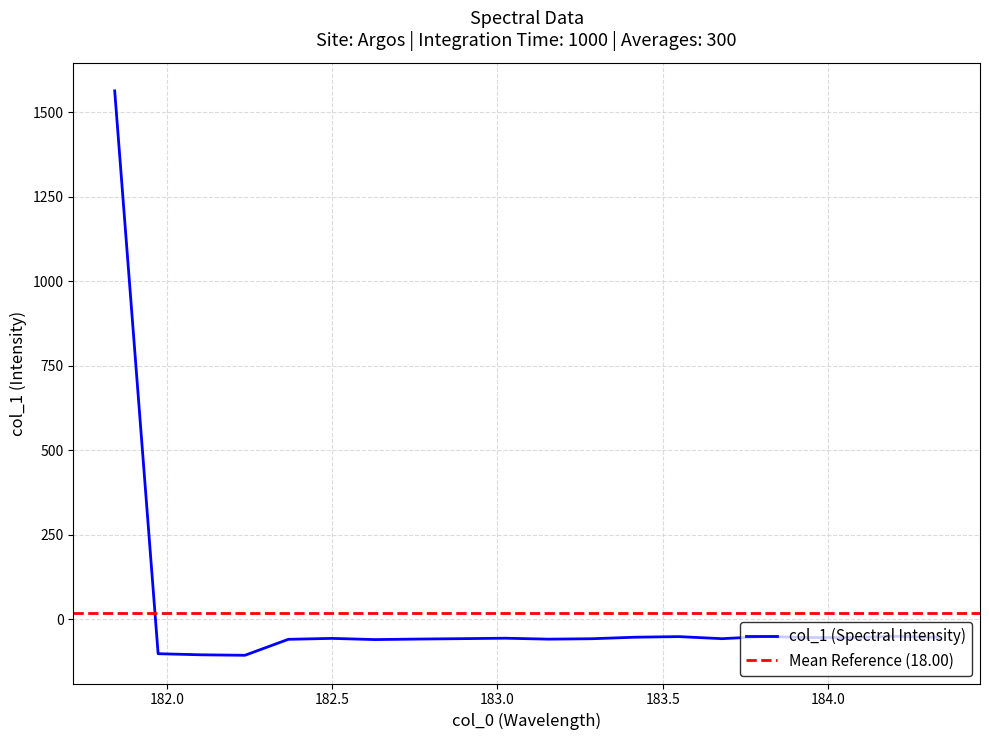

At which category does the chart reach its peak across all series?

181.8418